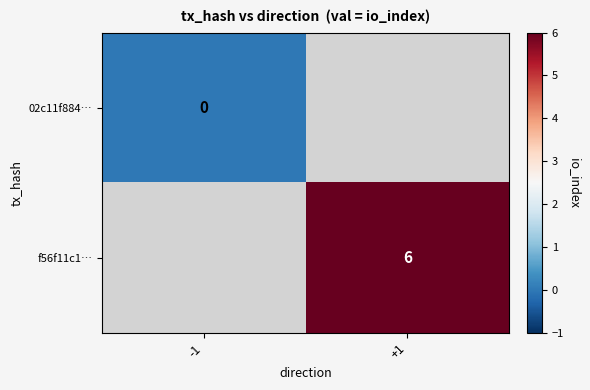

The f56f11c1… series shows 3 at +1. True or false?

False